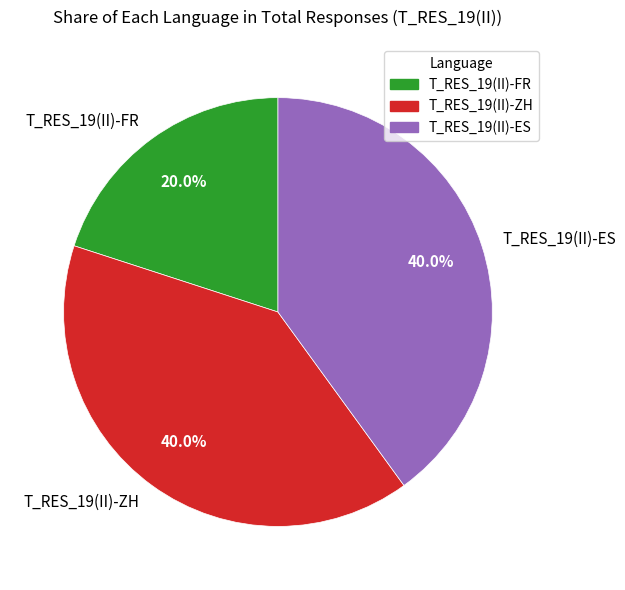

Which category has the smallest portion of the pie?

T_RES_19(II)-FR